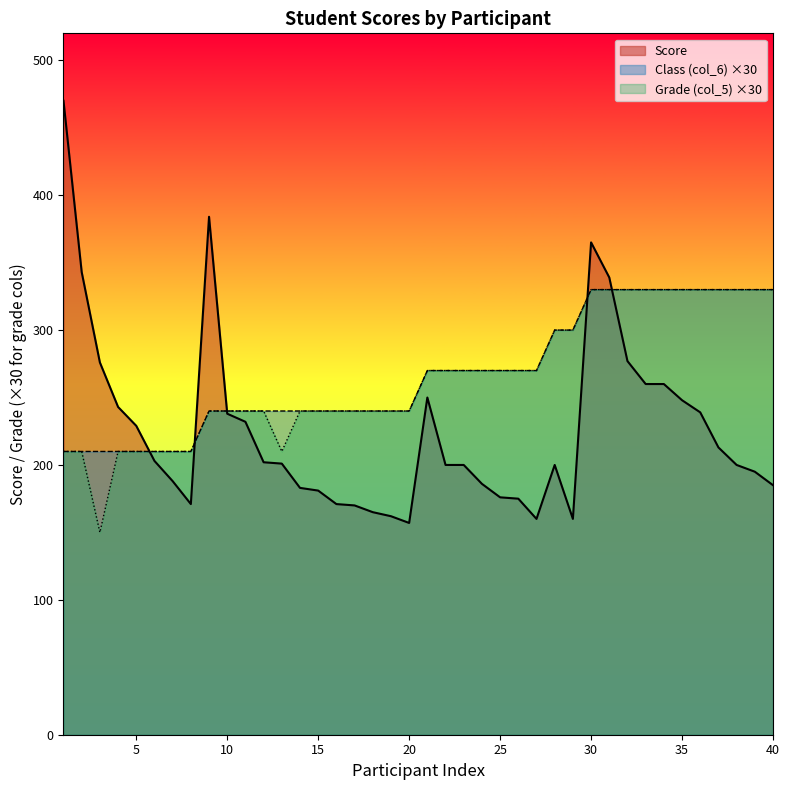

Reading left to right, list all the values displayed in this chart.

Score: 470	343	276	243	229	203	188	171	384	238	232	202	201	183	181	171	170	165	162	157	250	200	200	186	176	175	160	200	160	365	339	277	260	260	248	239	213	200	195	185
Class (col_6): 210	210	210	210	210	210	210	210	240	240	240	240	240	240	240	240	240	240	240	240	270	270	270	270	270	270	270	300	300	330	330	330	330	330	330	330	330	330	330	330
Grade (col_5): 210	210	150	210	210	210	210	210	240	240	240	240	210	240	240	240	240	240	240	240	270	270	270	270	270	270	270	300	300	330	330	330	330	330	330	330	330	330	330	330